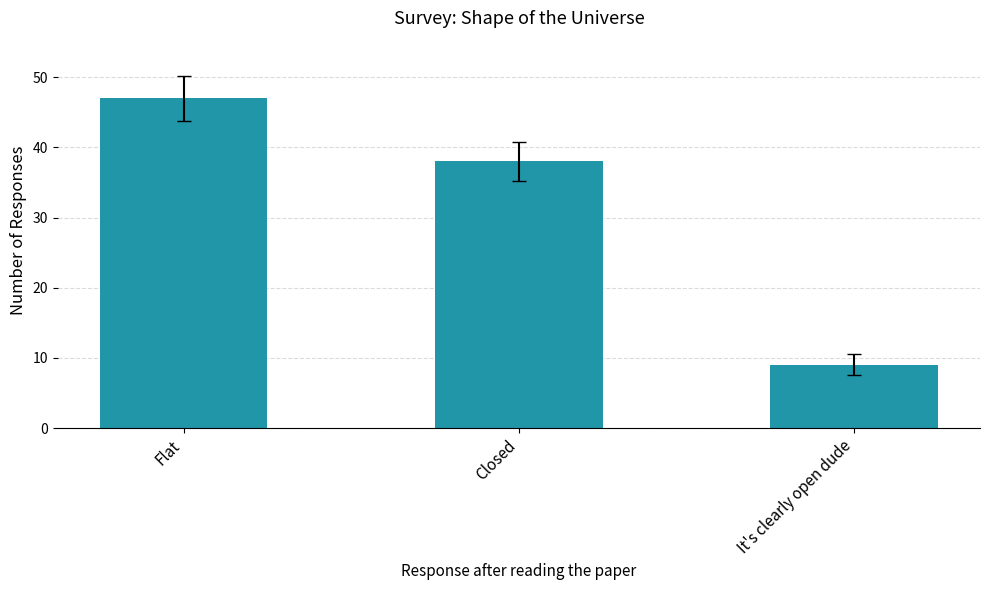

What is the maximum value shown in the chart?

47